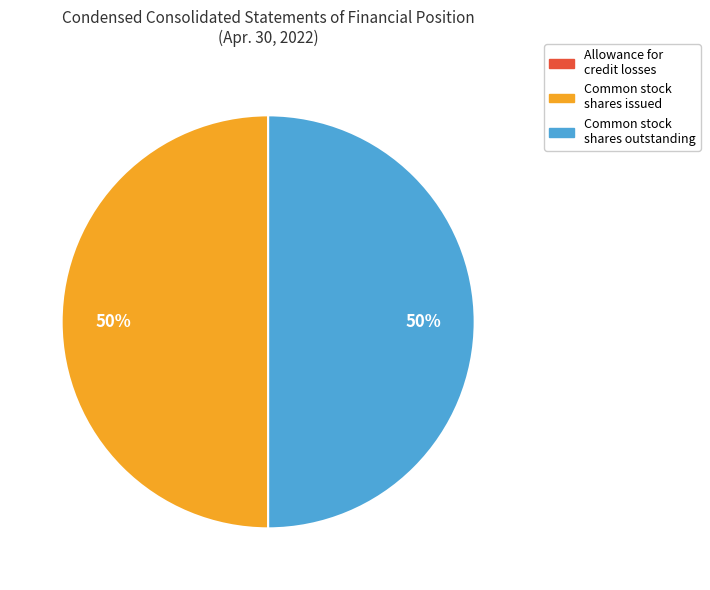

To the nearest percent, what is the average slice percentage?

33%